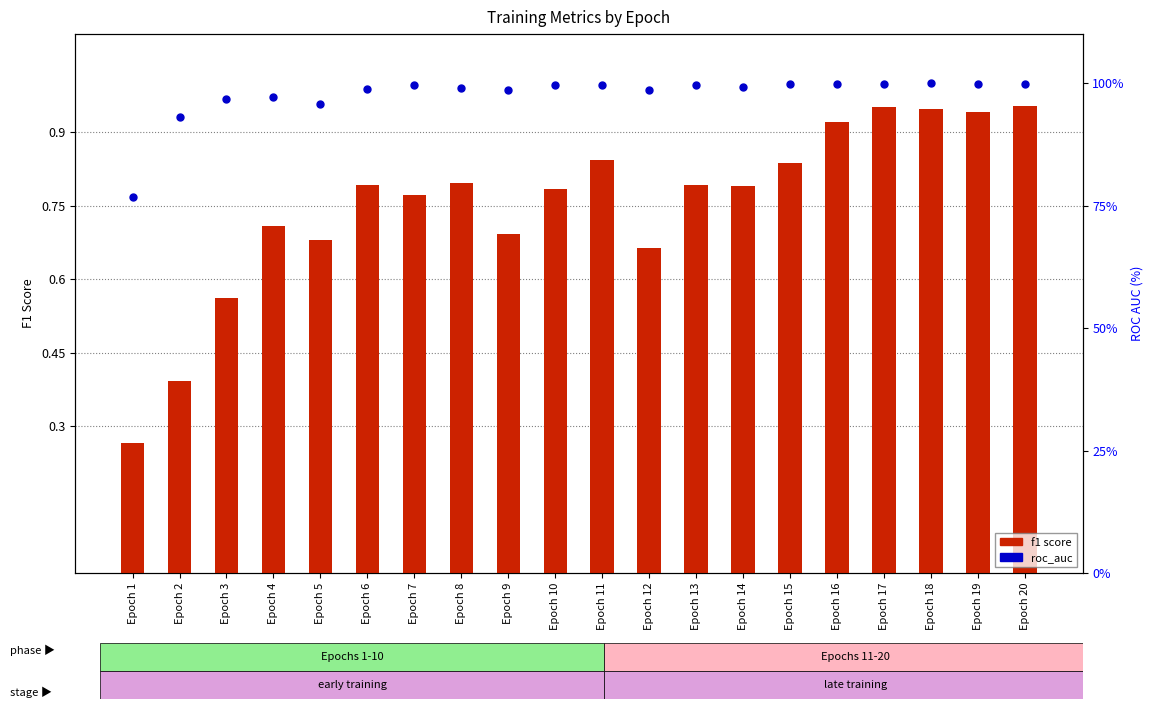

Which series has the largest total across all categories?

roc_auc